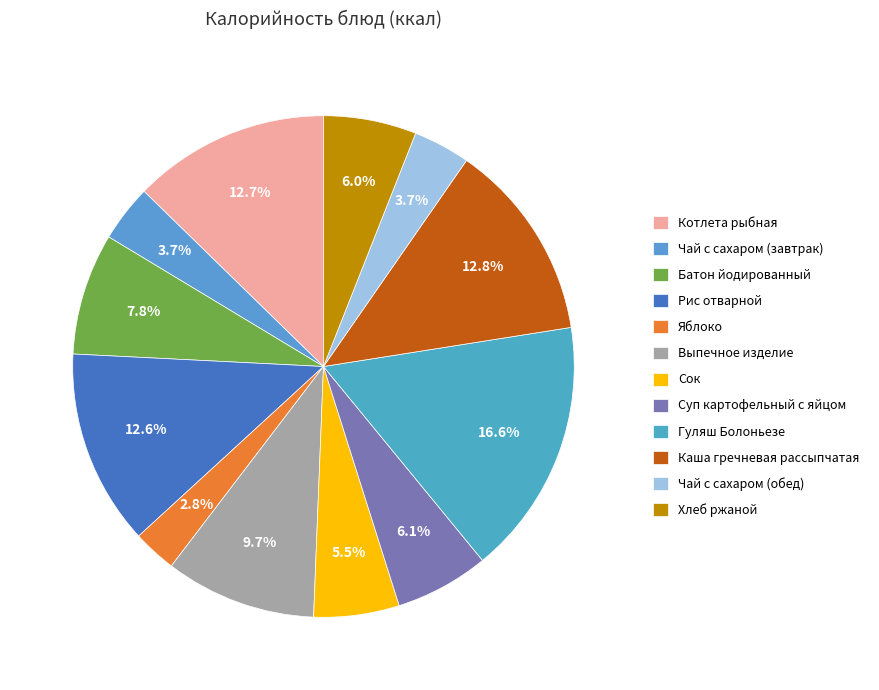

Count the number of slices in the pie.

12